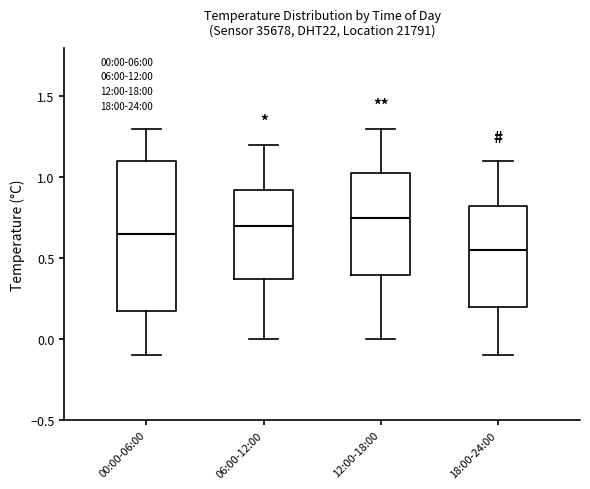

Which box's median line is the highest?

12:00-18:00